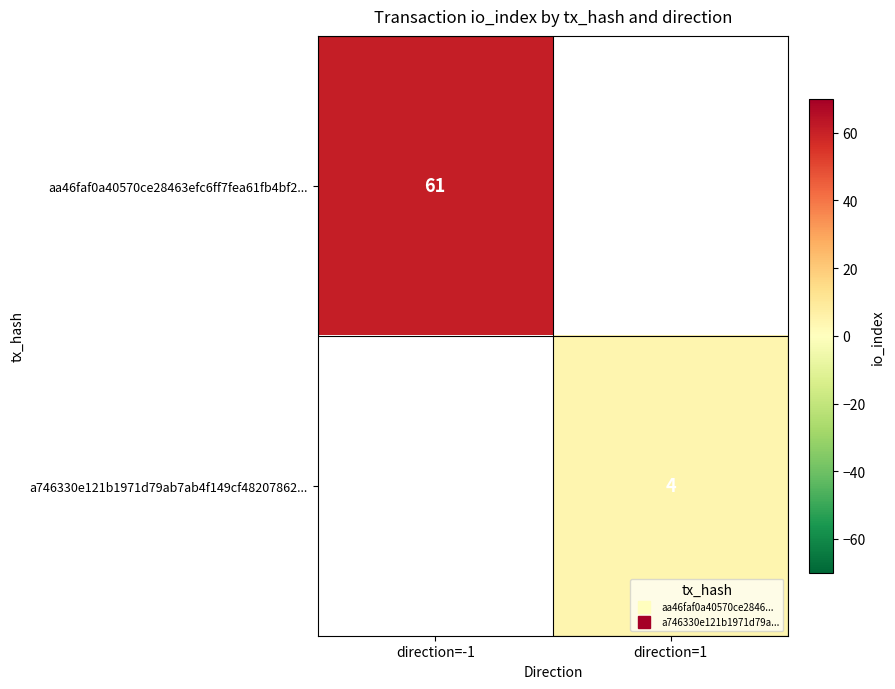

What is the highest value of the aa46faf0a40570ce28463efc6ff7fea61fb4bf2... series?

61.0